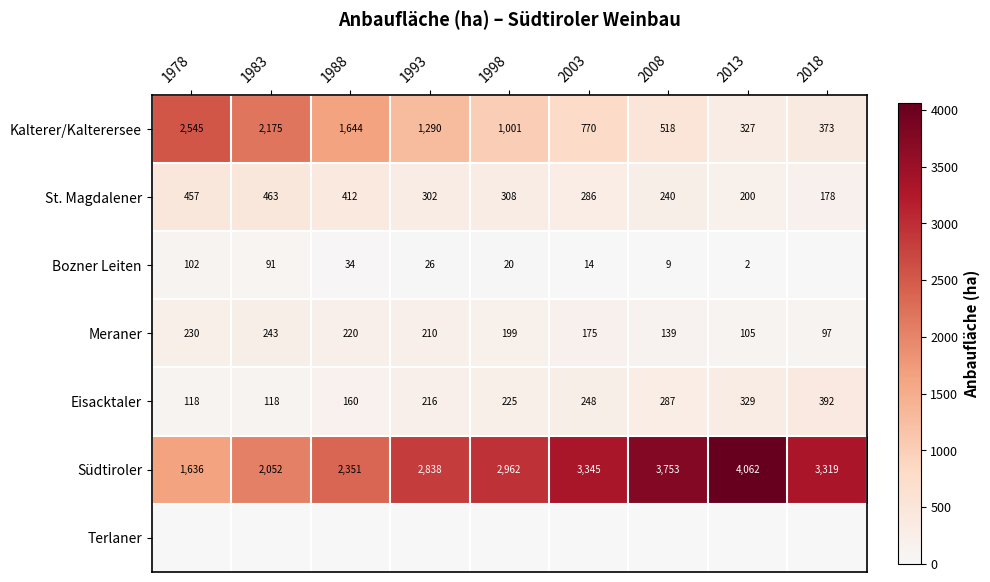

What is the approximate value of Kalterer/Kalterersee at 2018, to the nearest 10?

370